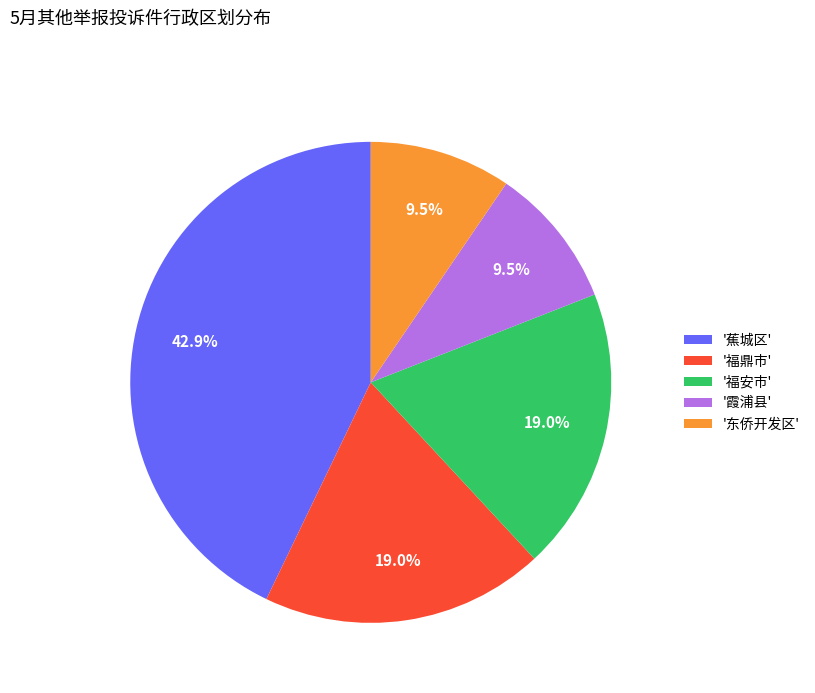

Count the number of slices in the pie.

5